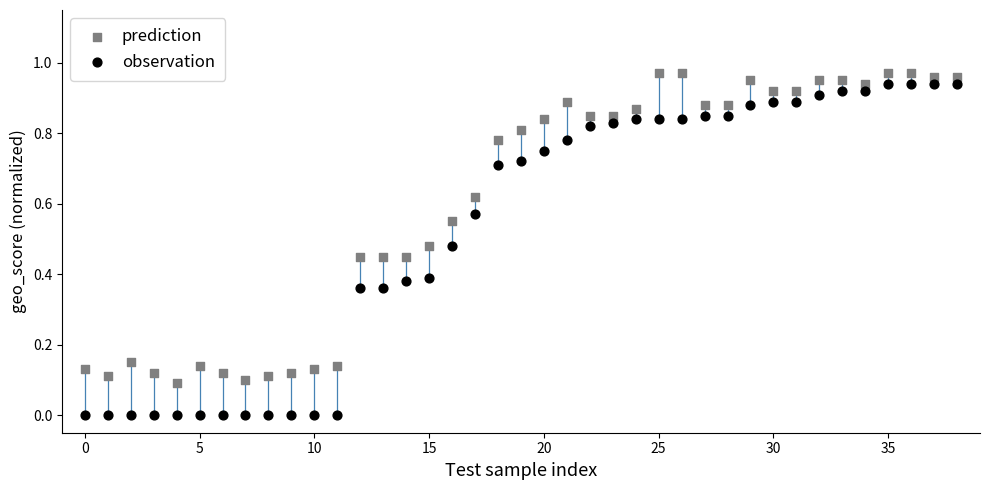

Which series contains the lowest Y value?

observation